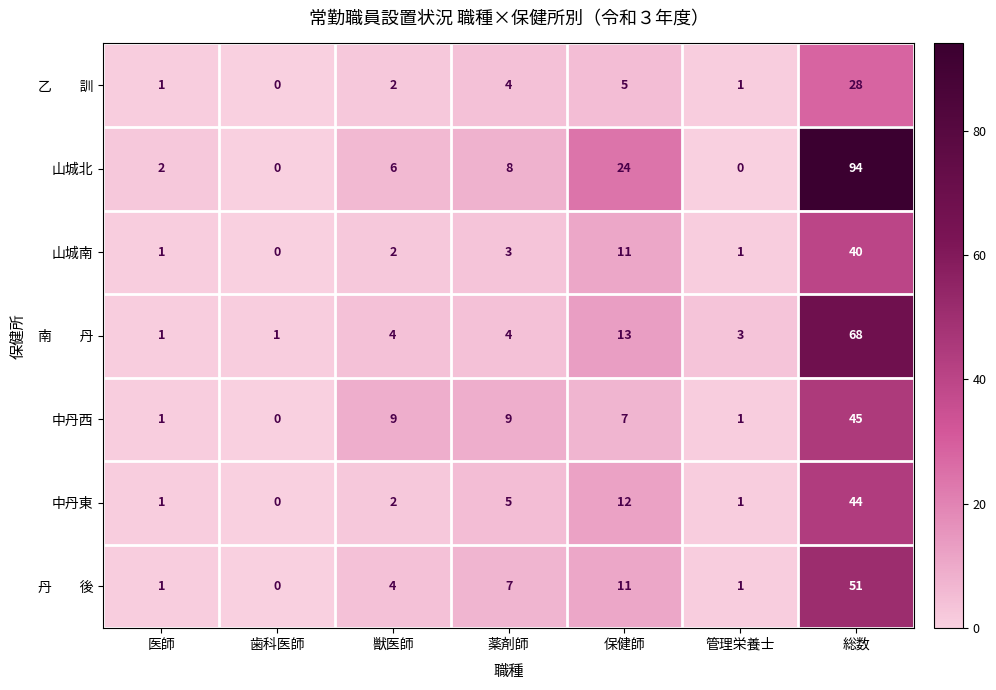

What is the maximum value shown in the chart?

94